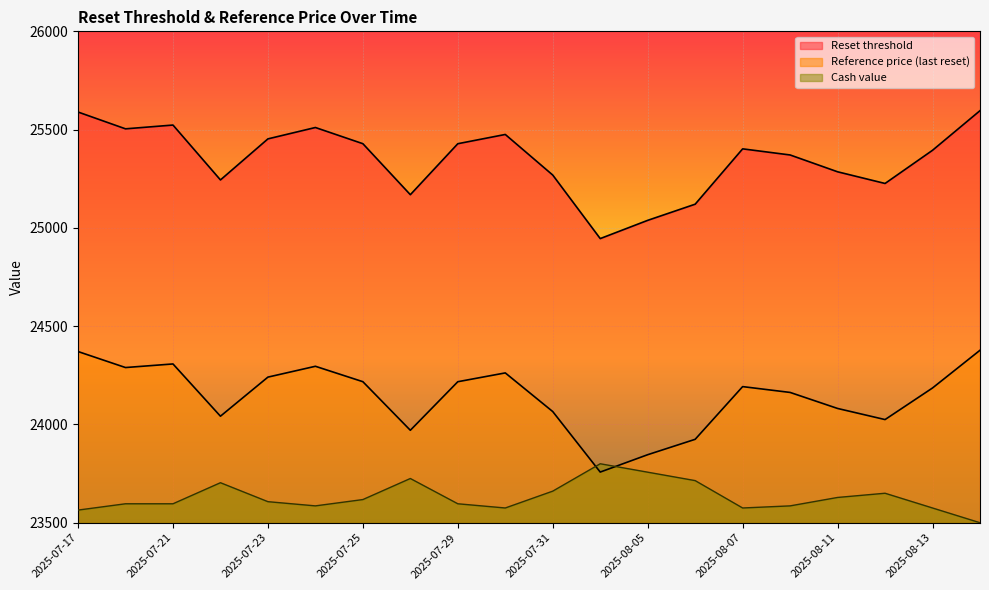

Reading left to right, extract all data points from this chart.

Reset threshold: 25589.5	25504.0	25523.2	25244.0	25452.9	25510.7	25428.4	25168.9	25428.2	25475.3	25268.7	24945.6	25038.4	25120.6	25402.1	25371.0	25285.4	25226.0	25394.9	25596.4
Reference price (last reset): 24370.9	24289.5	24307.8	24041.9	24240.8	24295.9	24217.5	23970.4	24217.4	24262.2	24065.5	23757.7	23846.1	23924.4	24192.5	24162.9	24081.3	24024.8	24185.6	24377.5
Cash value: 23564.3	23596.4	23596.4	23703.6	23607.1	23585.7	23617.9	23725.0	23596.4	23575.0	23660.7	23800.0	23757.1	23714.3	23575.0	23585.7	23628.6	23650.0	23575.0	23500.0